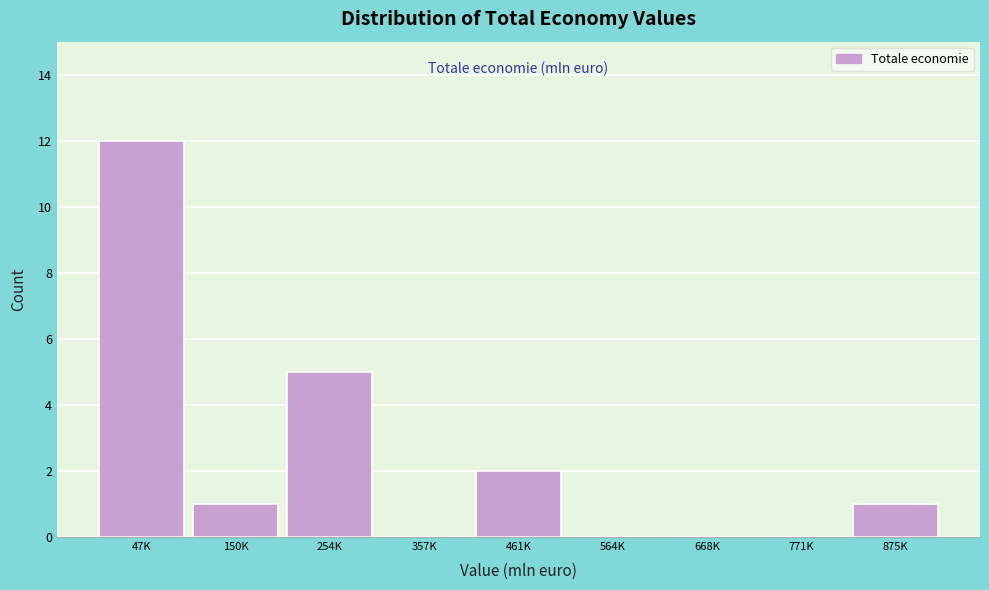

Reading left to right, what are all the values shown in this chart?

47K=12	150K=1	254K=5	357K=0	461K=2	564K=0	668K=0	771K=0	875K=1